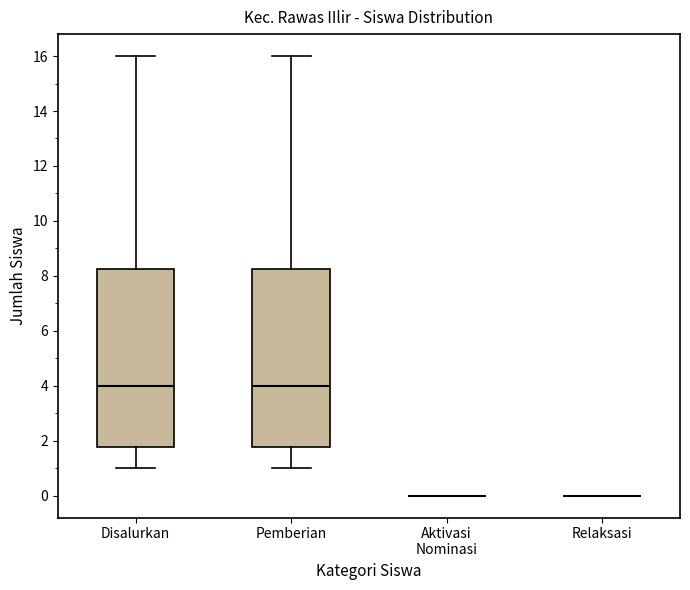

Reading left to right, transcribe this box plot: for each box, give where its median line is, the range the box spans, and where its two whiskers end, as read against the y-axis. The values are not printed on the chart, so give them approximately, as read against the axis.

Disalurkan: median 4.0, box 1.8 to 8.2, whiskers 1.0 to 16.0
Pemberian: median 4.0, box 1.8 to 8.2, whiskers 1.0 to 16.0
Aktivasi Nominasi: box collapsed to a line at 0.0, whiskers 0.0 to 0.0
Relaksasi: box collapsed to a line at 0.0, whiskers 0.0 to 0.0